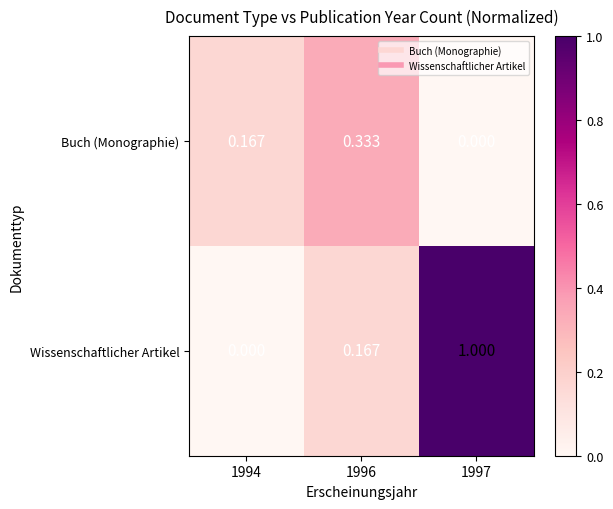

Between 1994 and 1997, which series saw the biggest shift?

Wissenschaftlicher Artikel